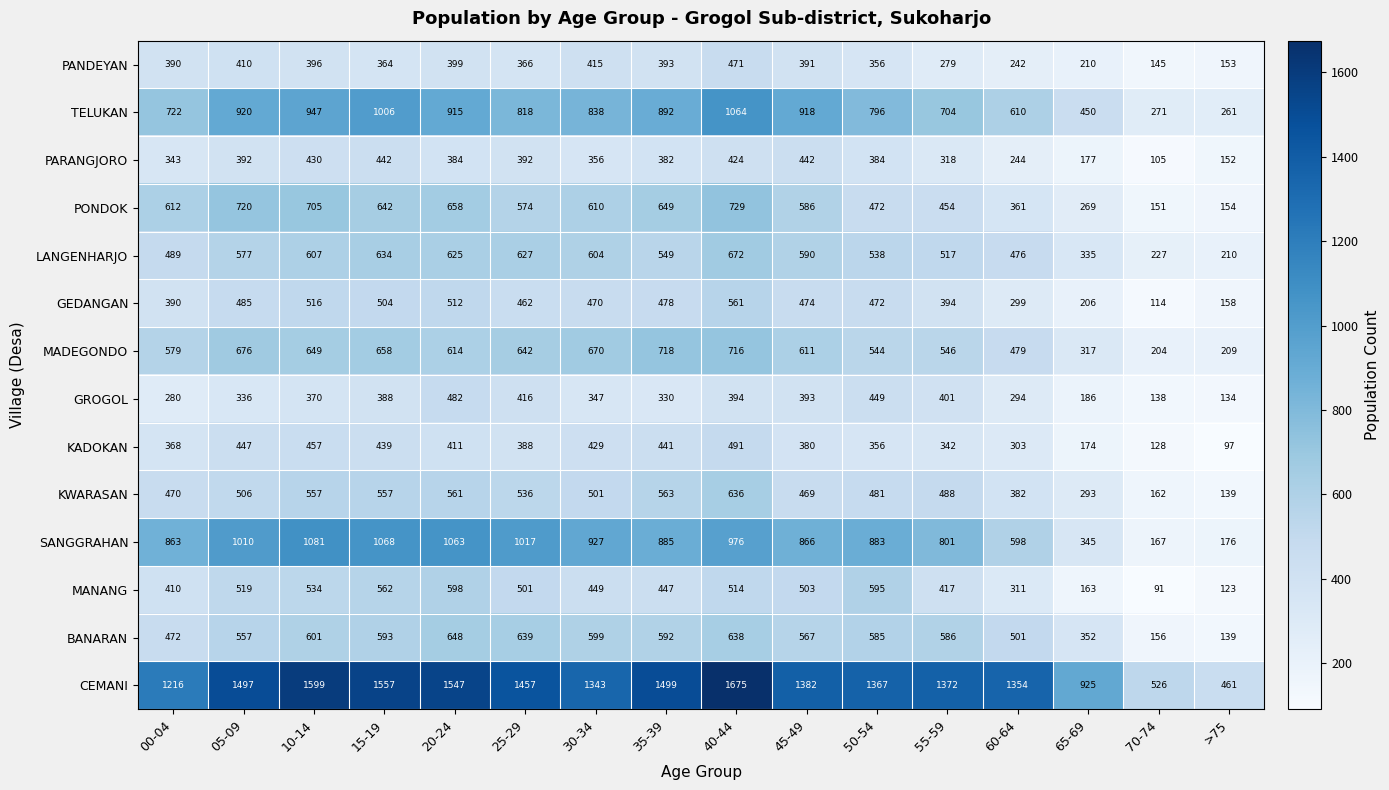

What is the total value across all series at 20-24?

9417